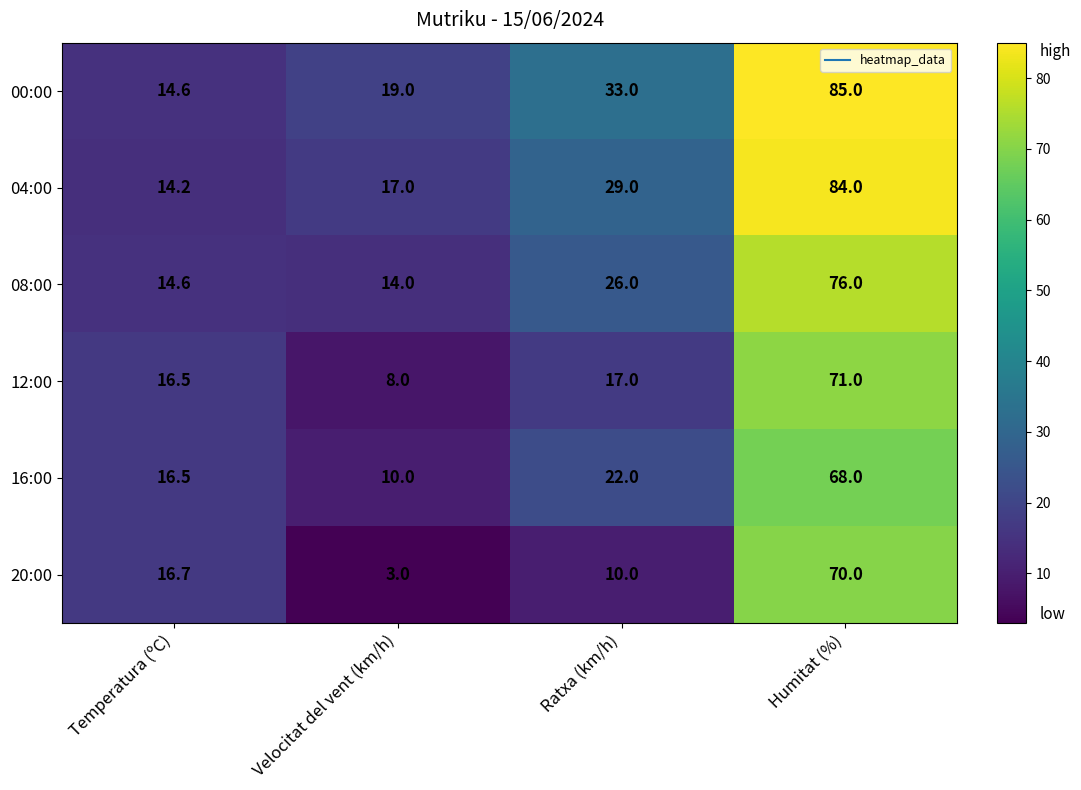

How many values in the 20:00 series are below 16?

2